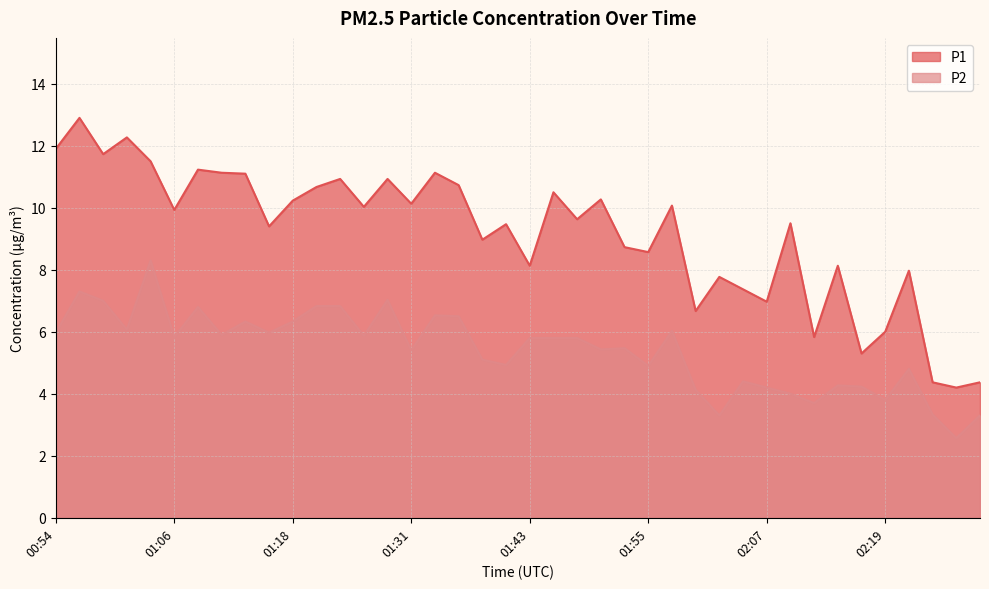

True or false: P1 and P2 intersect in this chart.

False